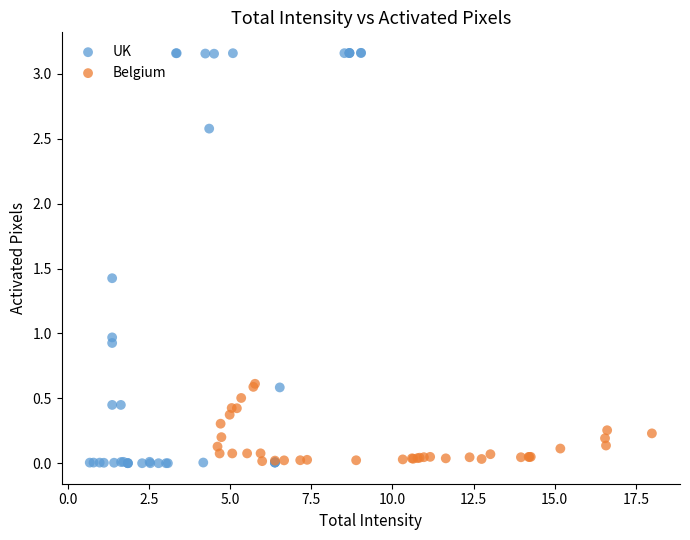

Which series has the largest Y range (max minus min)?

UK